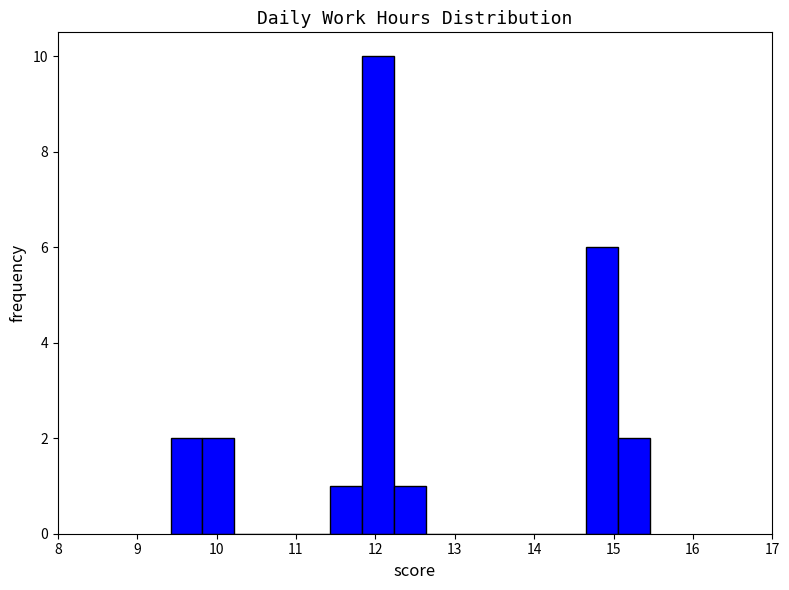

Which range on the x-axis has the tallest bar?

11.8 to 12.2